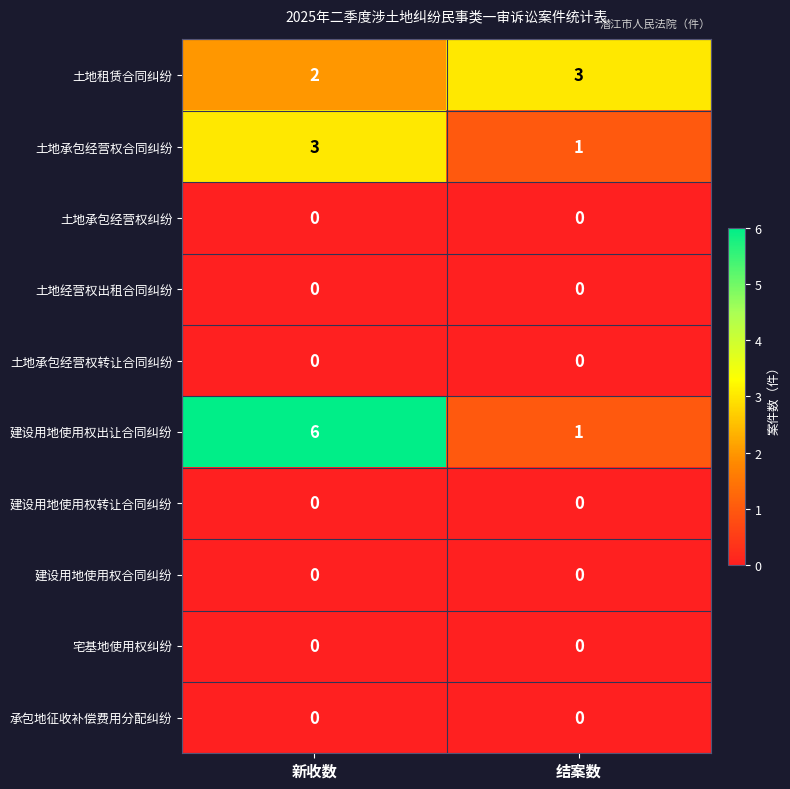

Reading right to left, list all the values displayed in this chart.

土地租赁合同纠纷: 结案数=3	新收数=2
土地承包经营权合同纠纷: 结案数=1	新收数=3
土地承包经营权纠纷: 结案数=0	新收数=0
土地经营权出租合同纠纷: 结案数=0	新收数=0
土地承包经营权转让合同纠纷: 结案数=0	新收数=0
建设用地使用权出让合同纠纷: 结案数=1	新收数=6
建设用地使用权转让合同纠纷: 结案数=0	新收数=0
建设用地使用权合同纠纷: 结案数=0	新收数=0
宅基地使用权纠纷: 结案数=0	新收数=0
承包地征收补偿费用分配纠纷: 结案数=0	新收数=0